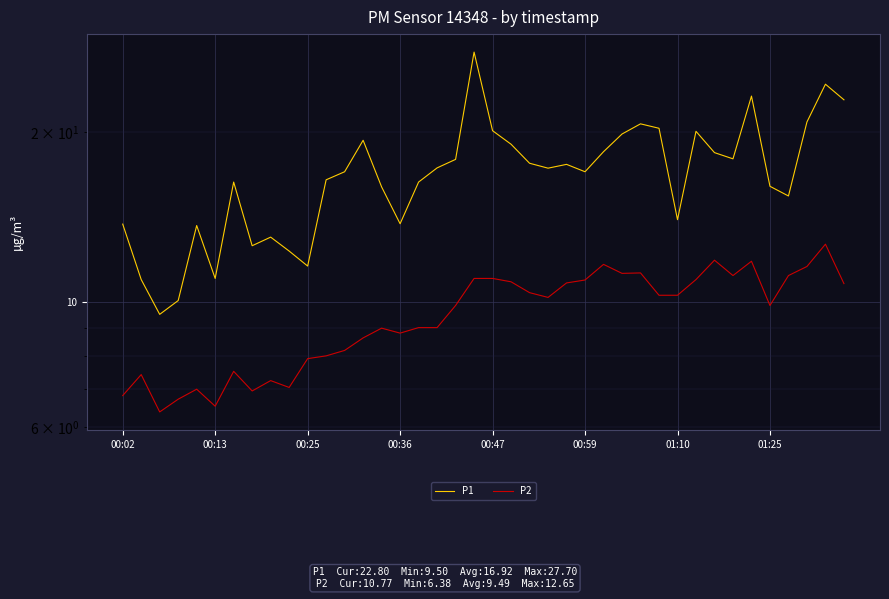

Where does the P2 series first go above 10?

19